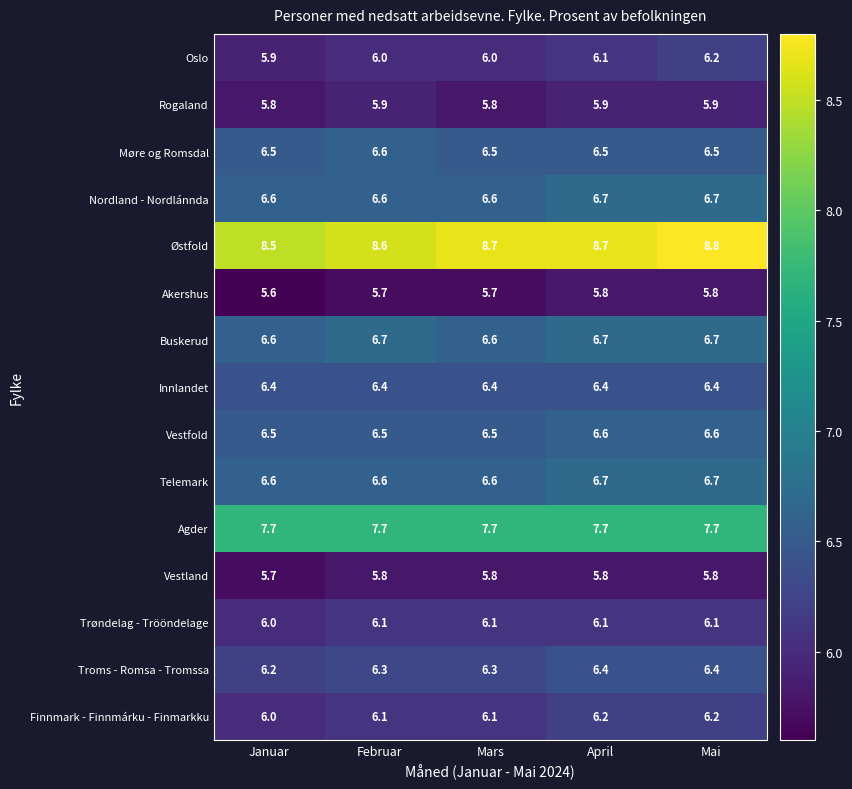

Which category has the lowest value across all series?

Januar